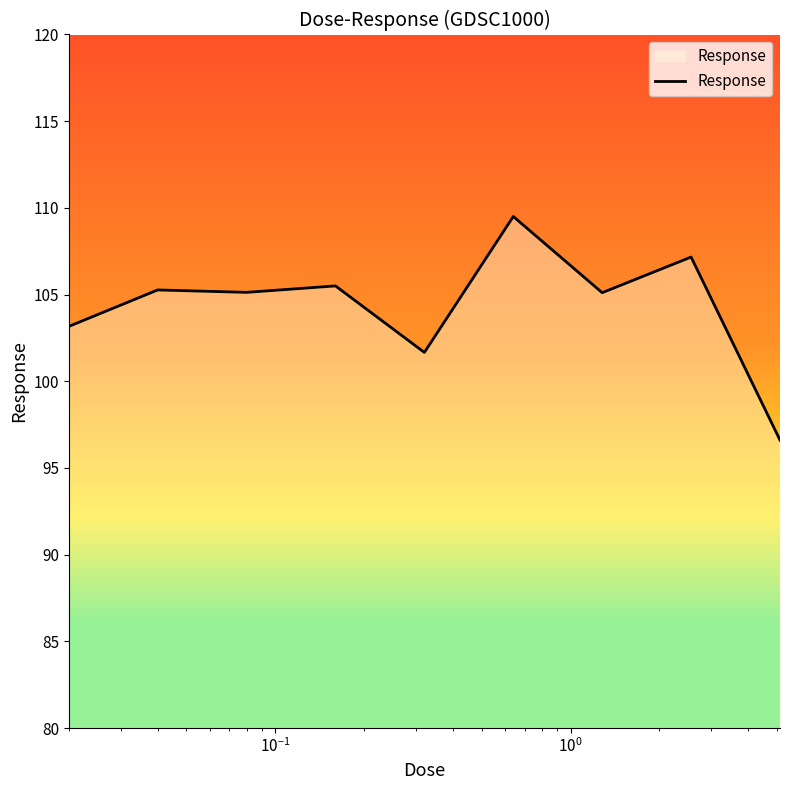

How many lines are shown in the chart?

1